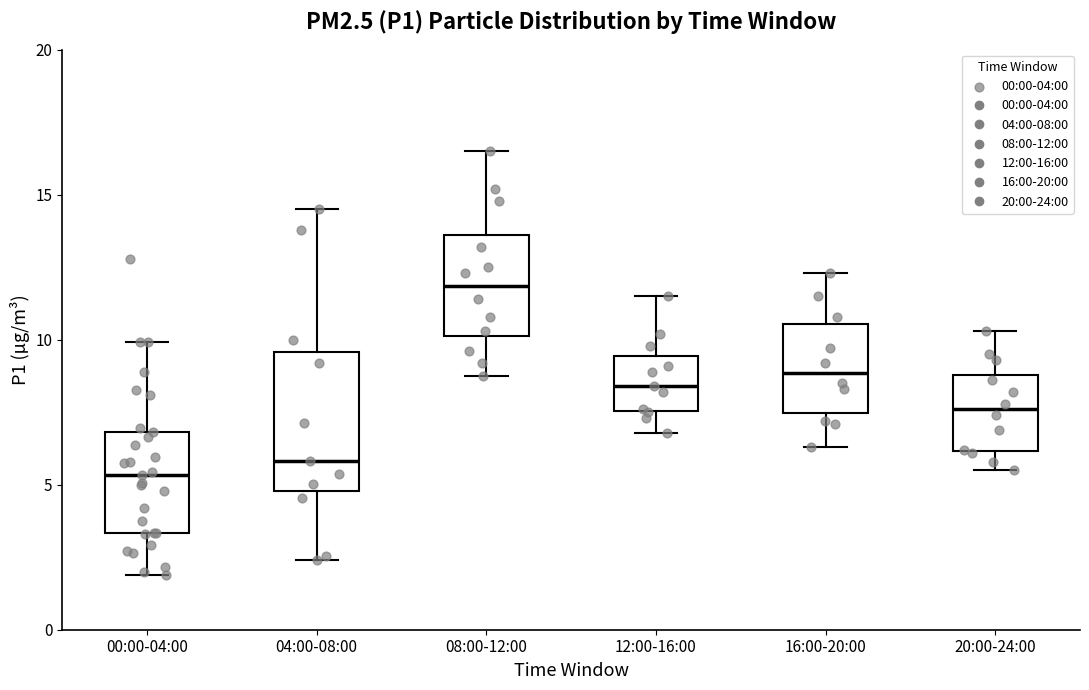

Reading left to right, read every box against the y-axis: the position of its median line, the range the box covers, and the ends of its whiskers. The values are not printed on the chart, so give them approximately, as read against the axis.

00:00-04:00: median 5.5, box 3.5 to 7.0, whiskers 2.0 to 10.0
04:00-08:00: median 6.0, box 5.0 to 9.5, whiskers 2.5 to 14.5
08:00-12:00: median 12.0, box 10.0 to 13.5, whiskers 9.0 to 16.5
12:00-16:00: median 8.5, box 7.5 to 9.5, whiskers 7.0 to 11.5
16:00-20:00: median 9.0, box 7.5 to 10.5, whiskers 6.5 to 12.5
20:00-24:00: median 7.5, box 6.0 to 9.0, whiskers 5.5 to 10.5